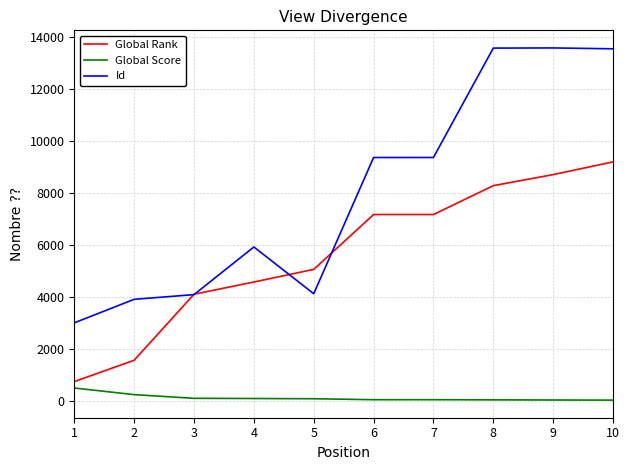

What is the difference between the second highest and second lowest values in the Global Score series?

207